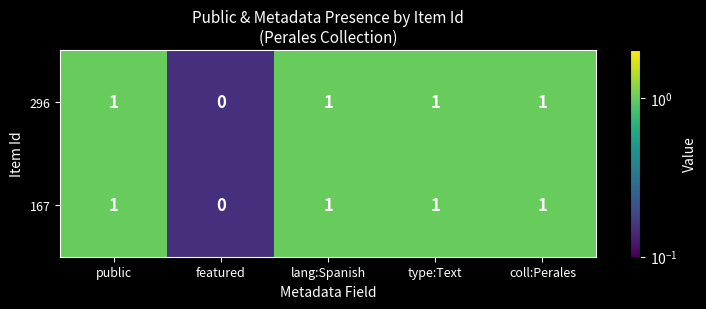

Which label corresponds to the smallest value in the chart?

featured